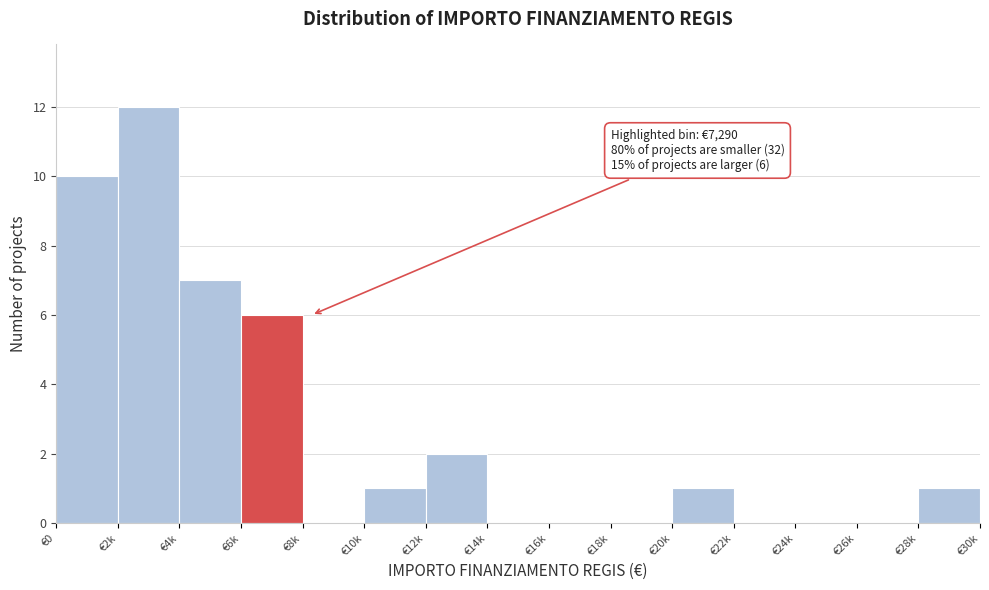

Reading right to left, transcribe all the data shown in this chart.

€28k=1	€26k=0	€24k=0	€22k=0	€20k=1	€18k=0	€16k=0	€14k=0	€12k=2	€10k=1	€8k=0	€6k=6	€4k=7	€2k=12	€0=10